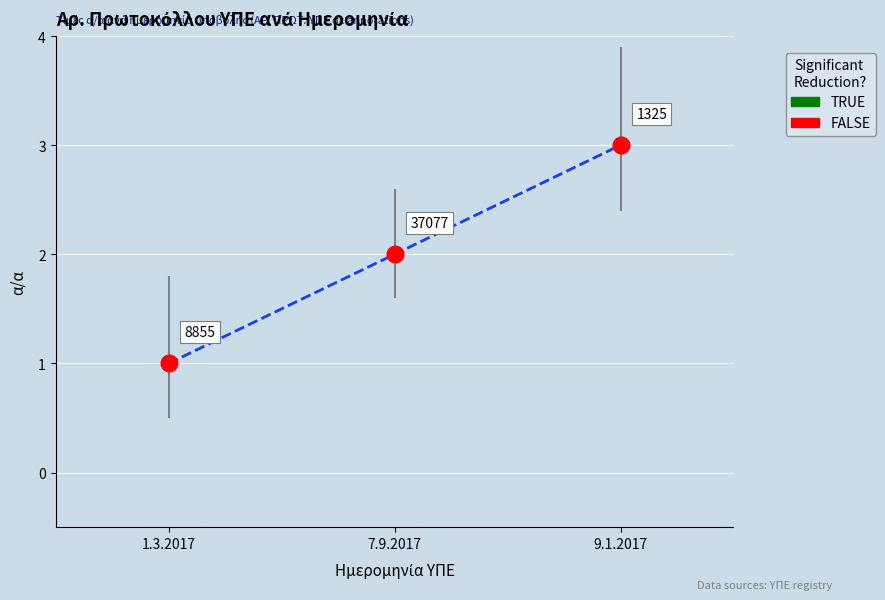

How many values are between 1 and 3?

3